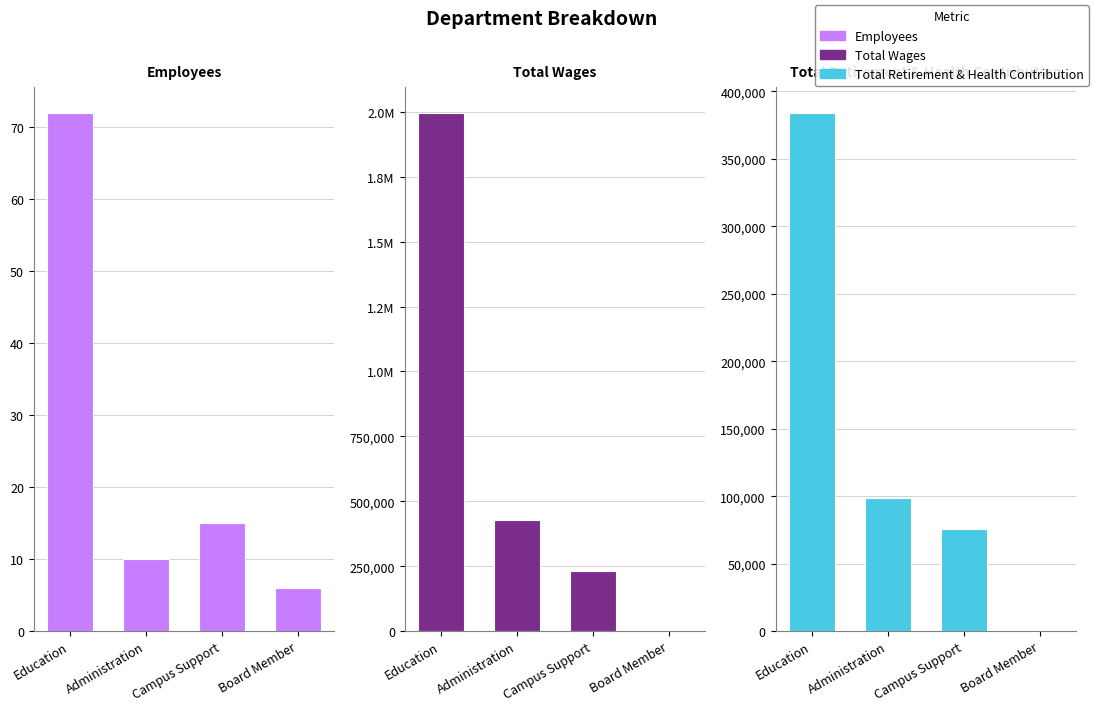

Which label corresponds to the largest value in the chart?

Education